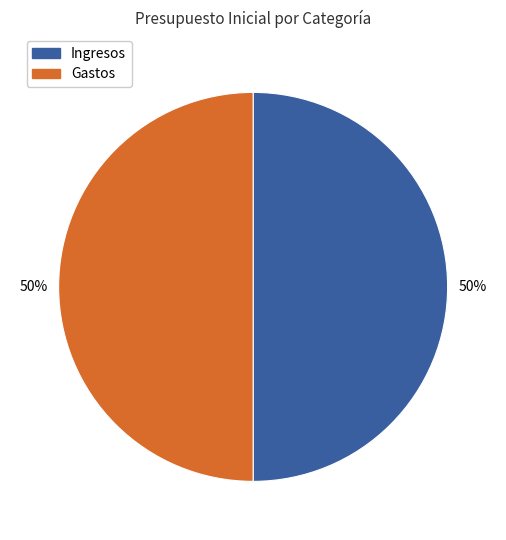

To the nearest percent, what is the average slice percentage?

50%